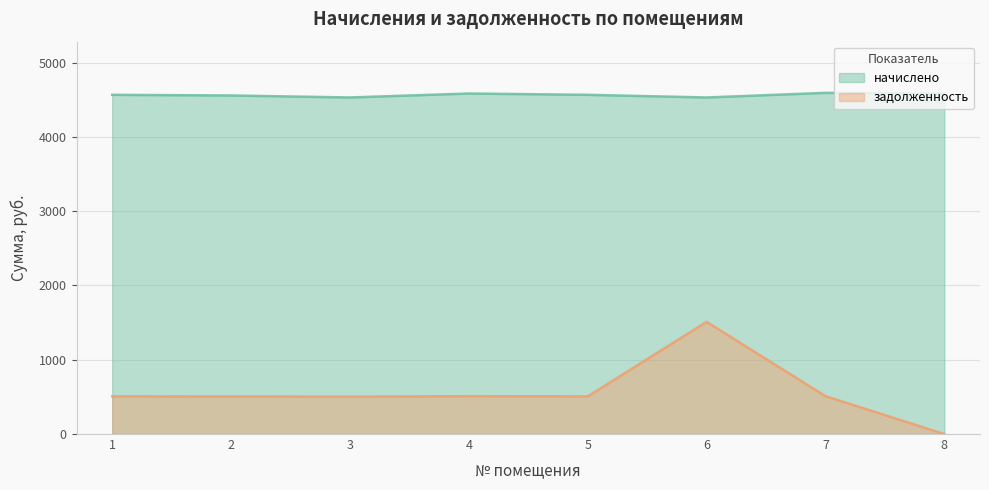

True or false: начислено and задолженность cross at least once.

False